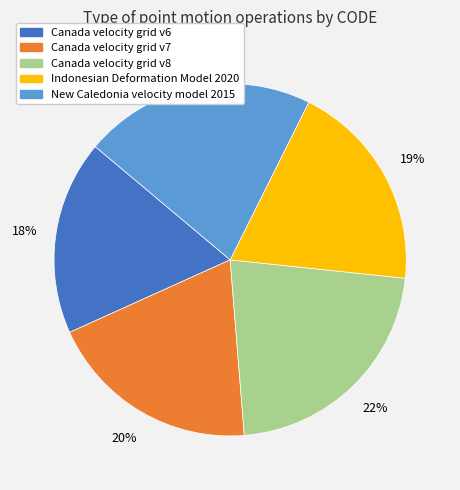

Which has a higher value, Canada velocity grid v7 or Canada velocity grid v8?

Canada velocity grid v8